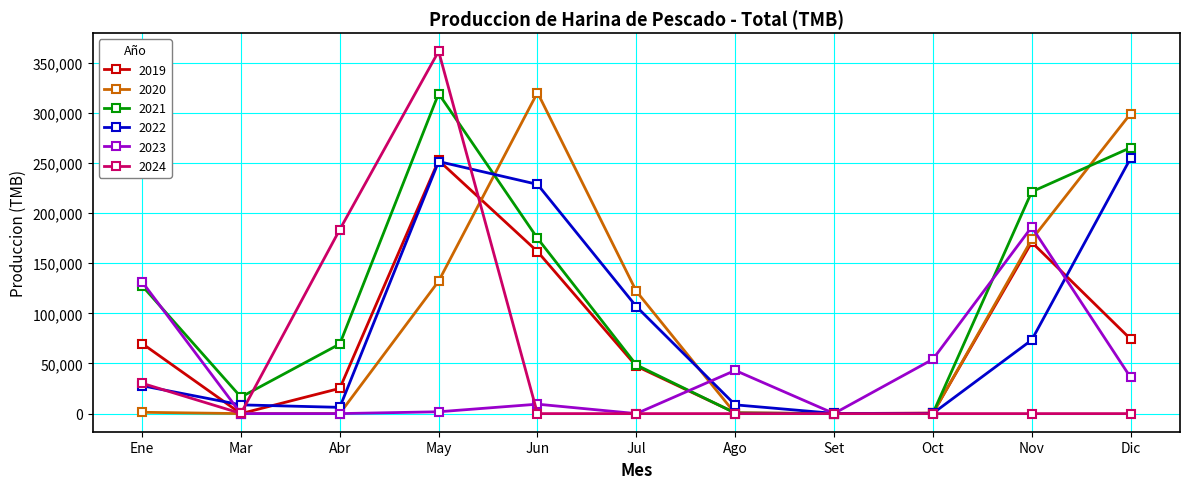

Which label corresponds to the largest value in the chart?

May